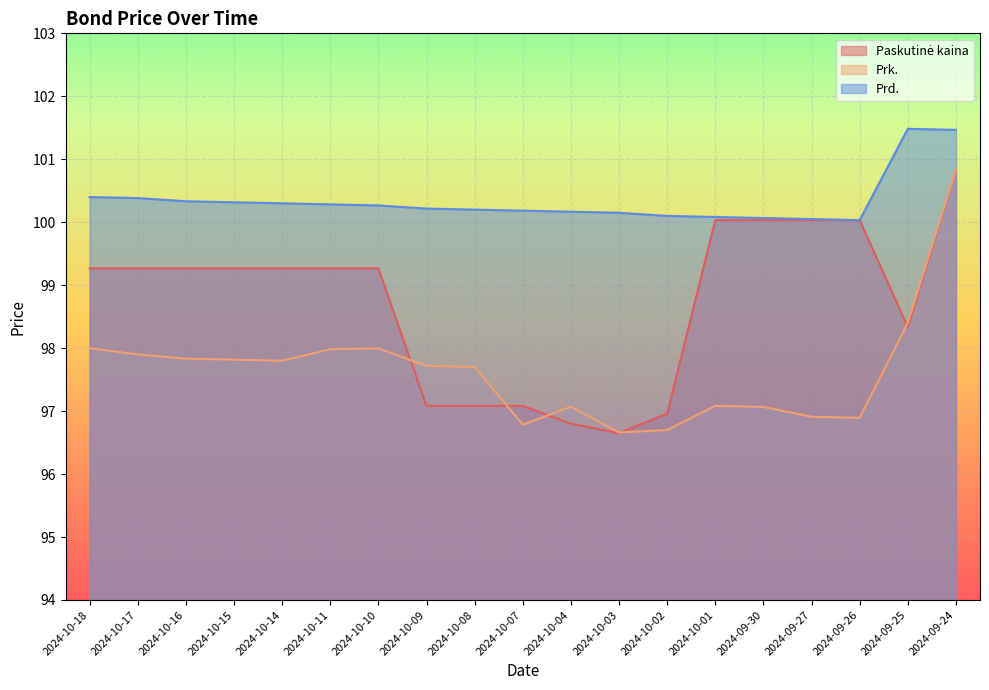

Rank the categories by Prd. value from highest to lowest.

2024-09-25, 2024-09-24, 2024-10-18, 2024-10-17, 2024-10-16, 2024-10-15, 2024-10-14, 2024-10-11, 2024-10-10, 2024-10-09, 2024-10-08, 2024-10-07, 2024-10-04, 2024-10-03, 2024-10-02, 2024-10-01, 2024-09-30, 2024-09-27, 2024-09-26